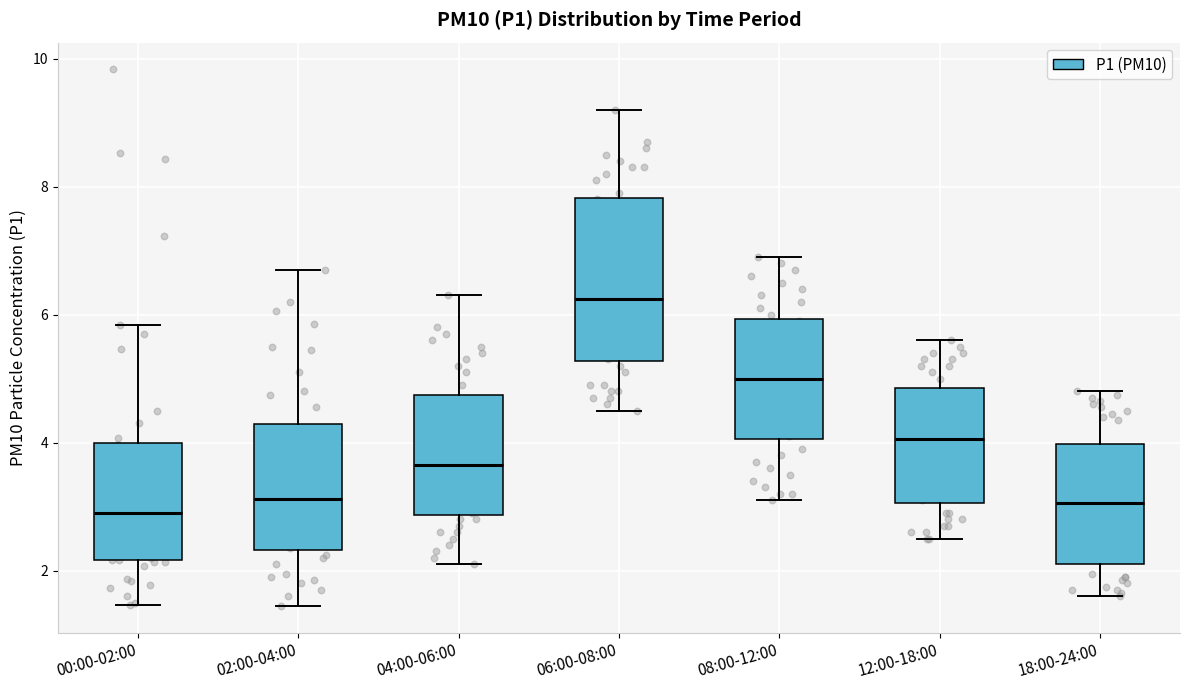

Comparing the boxes themselves (not the whiskers), which one is the tallest?

06:00-08:00